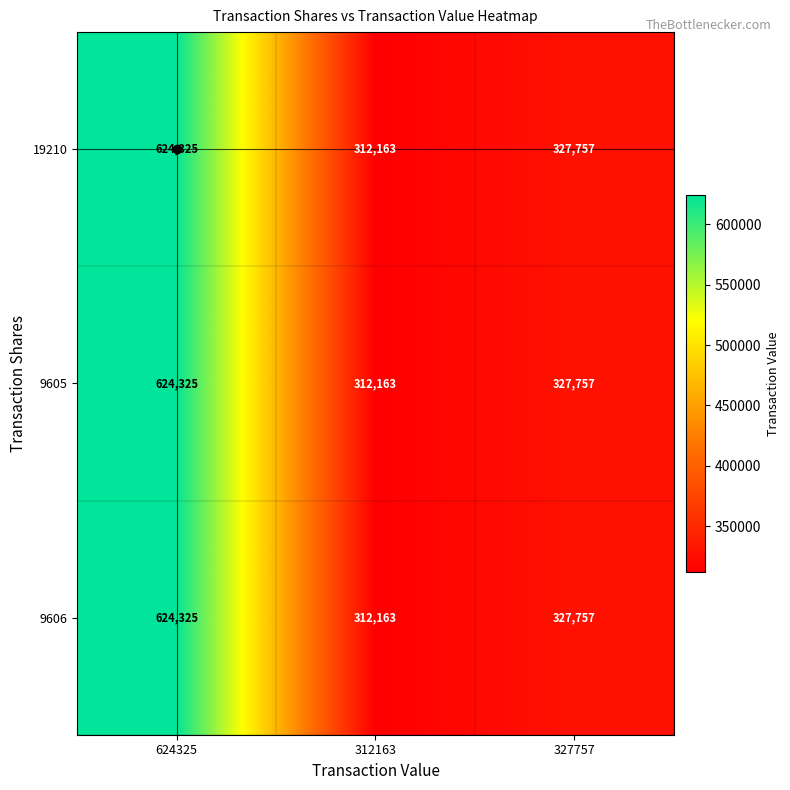

What is the highest value of the 9605 series?

624325